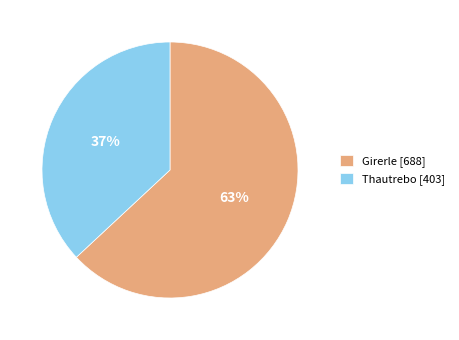

To the nearest percent, what portion does Thautrebo represent?

37%